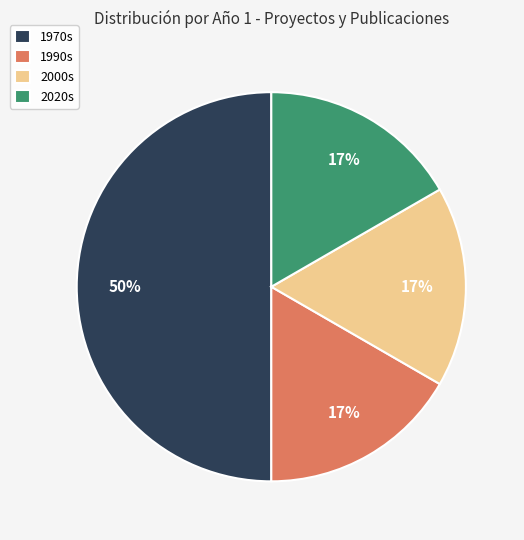

Which slice is the largest?

1970s